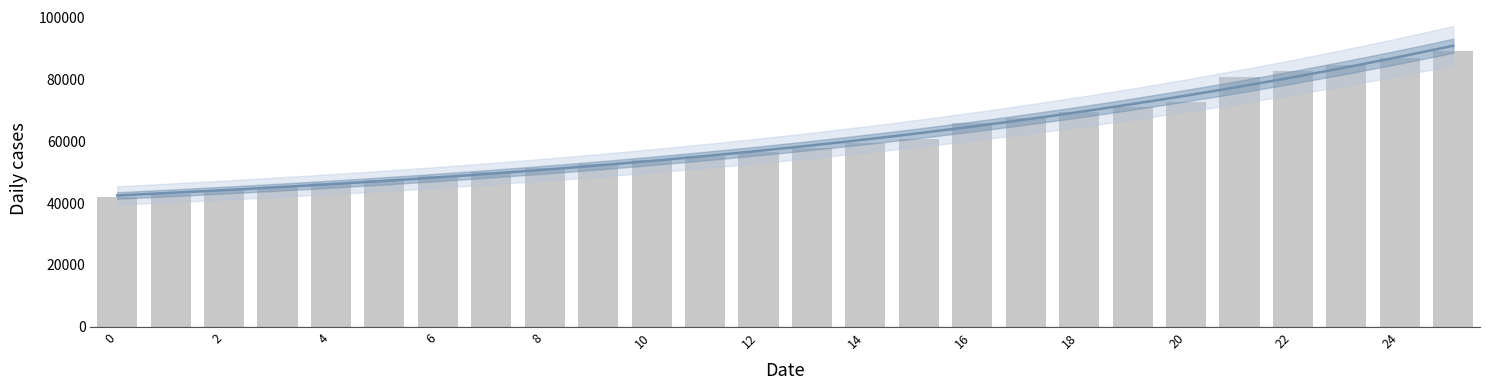

At which label does the data first exceed 57897?

13